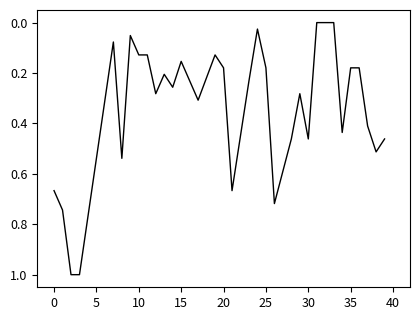

What is the greatest value displayed?

1.0